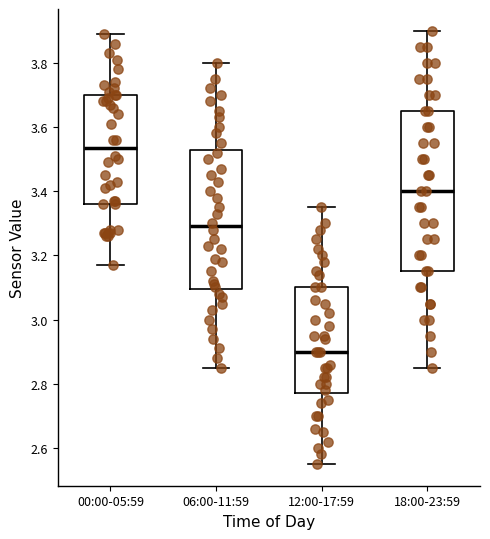

Which box has the lowest median line?

12:00-17:59